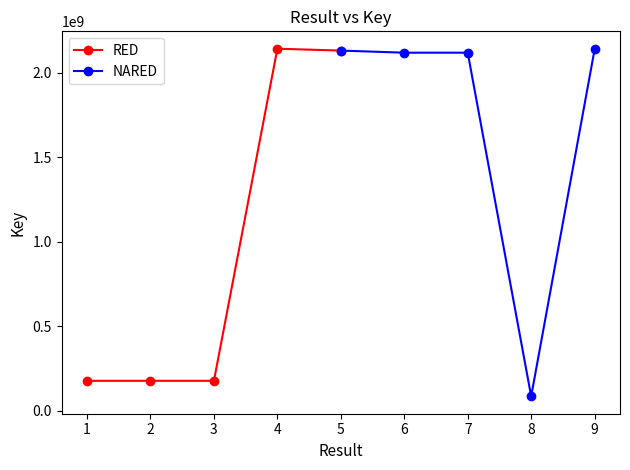

Reading right to left, extract all data points from this chart.

RED: 2130260503	2141327223	177426967	177427057	177429982
NARED: 2137673228	85516680	2117850770	2117845698	2130260503